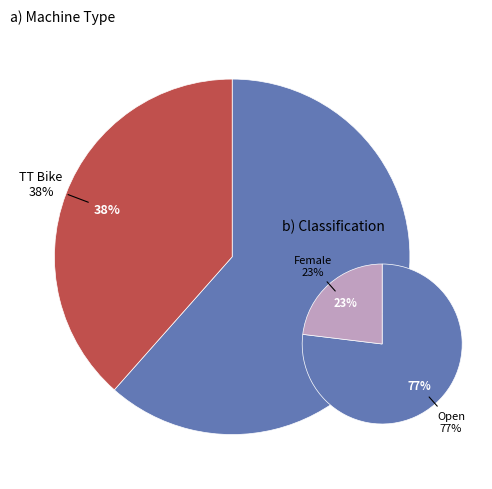

Does any single category account for the majority?

Yes